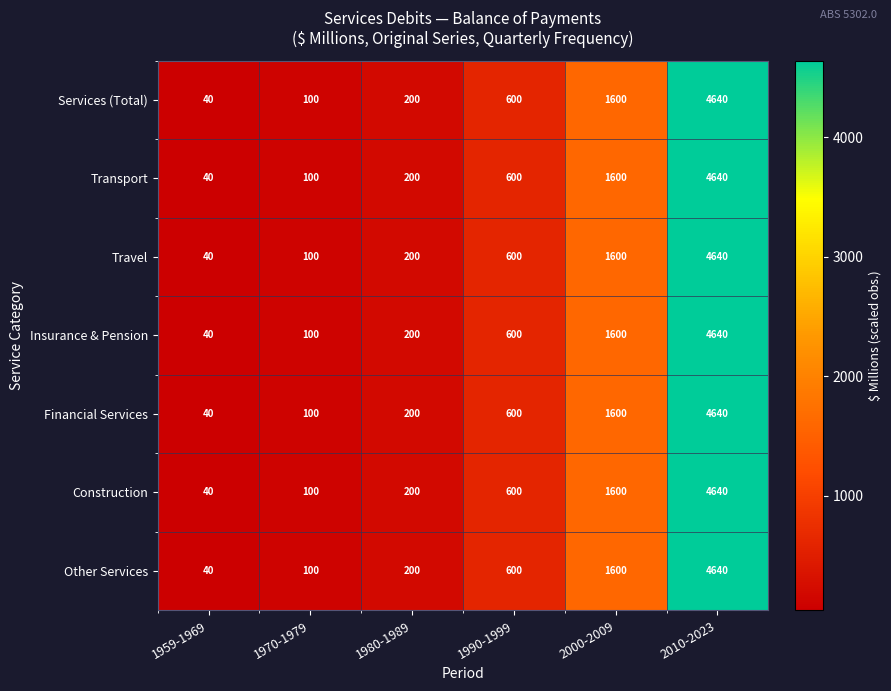

The value of Financial Services at 2010-2023 is 4640. True or false?

True